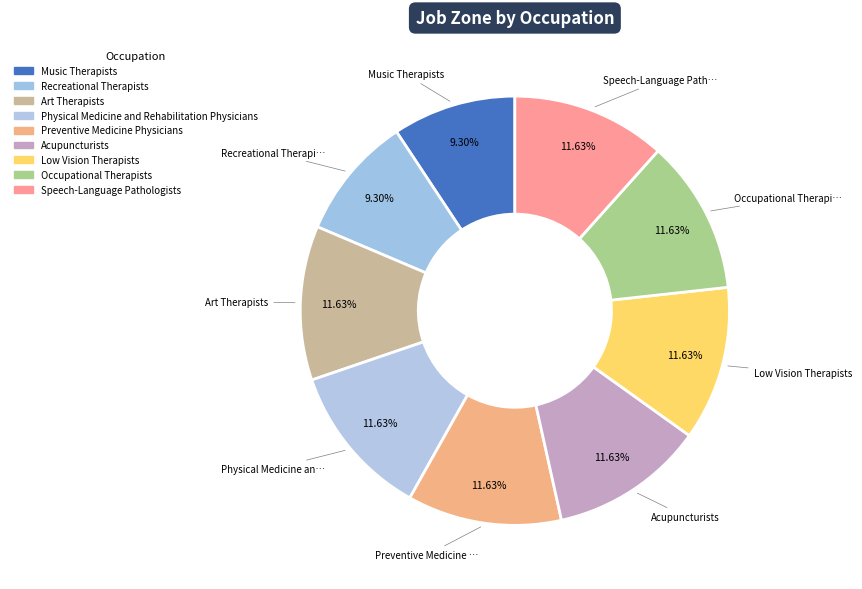

How many slices are in this pie chart?

9